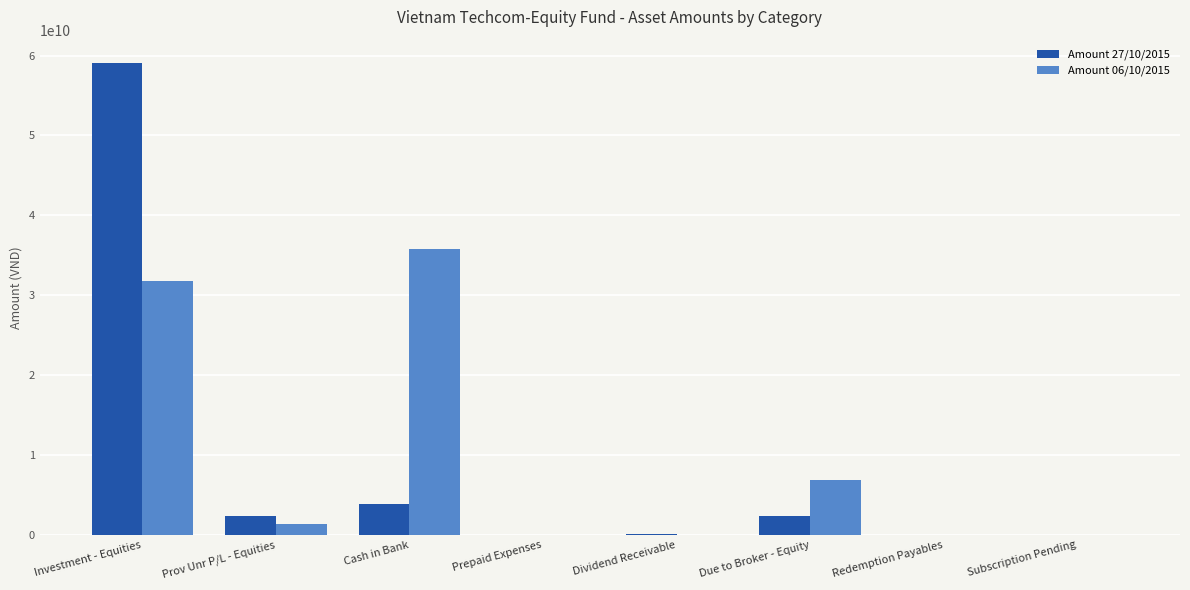

Are the bars grouped side by side (vs. stacked)?

Yes